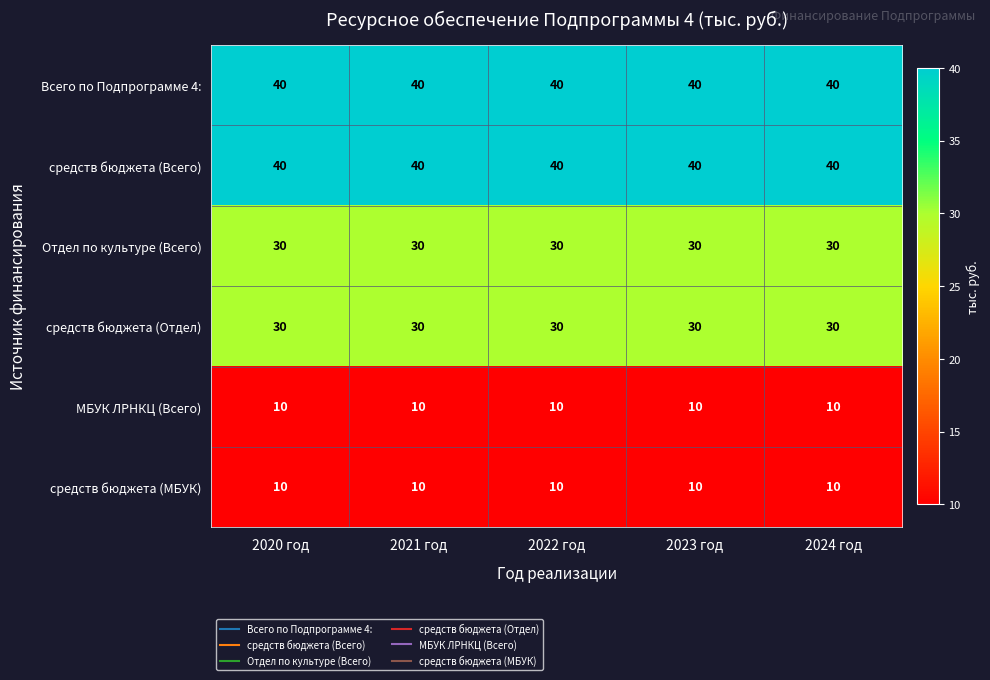

What is the spread (max minus min) of values at 2022 год?

30